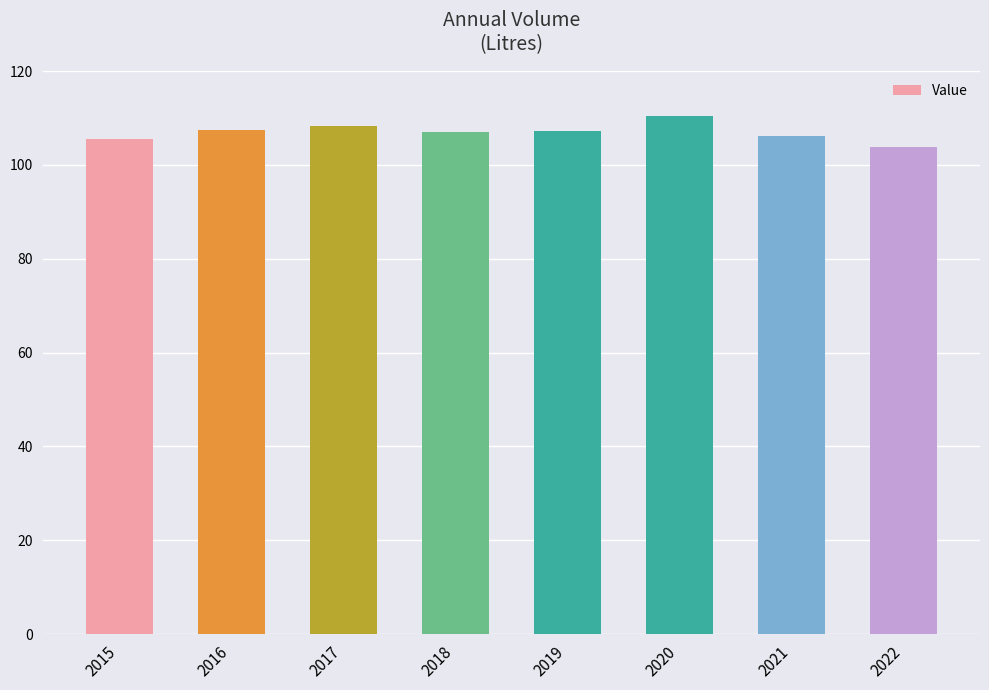

What is the difference between the maximum and minimum values?

6.6